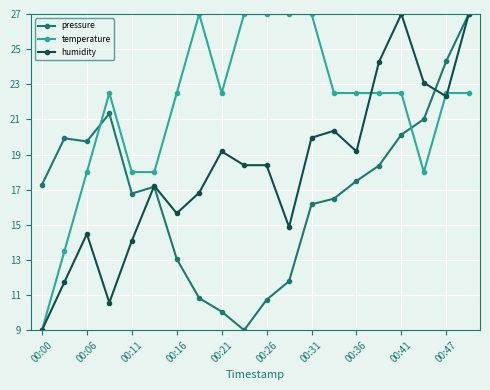

Which series ends up on top after the final intersection of pressure and temperature?

pressure